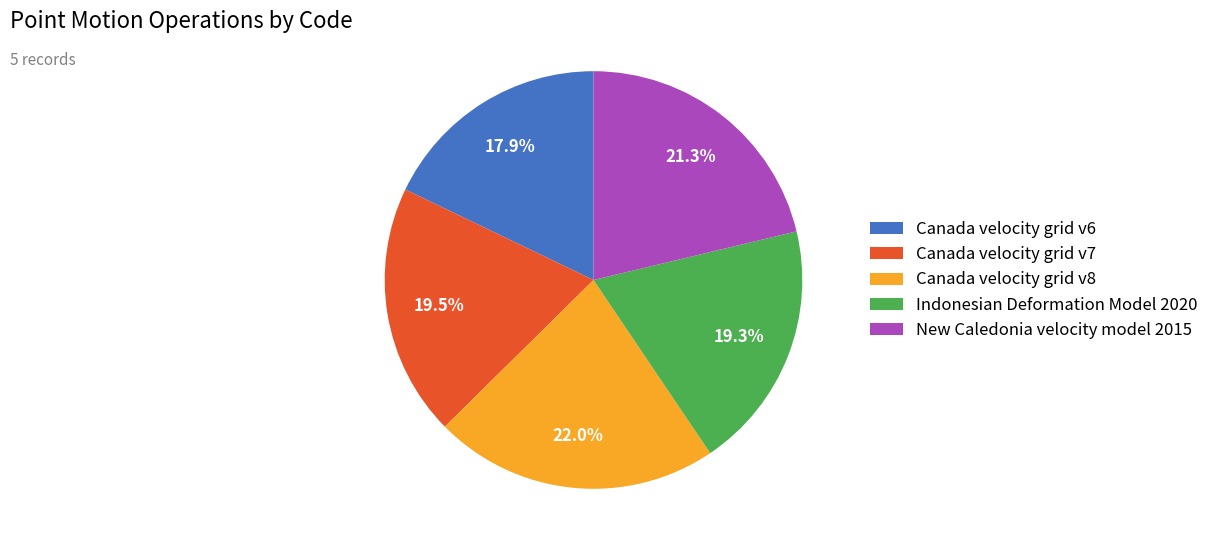

What is the ratio of the value at Indonesian Deformation Model 2020 to the value at New Caledonia velocity model 2015?

0.9